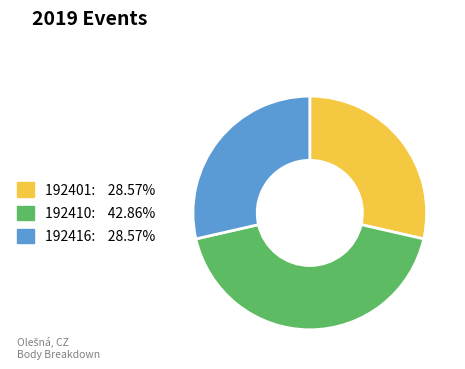

Is 192410: 42.86% the majority of the pie?

No